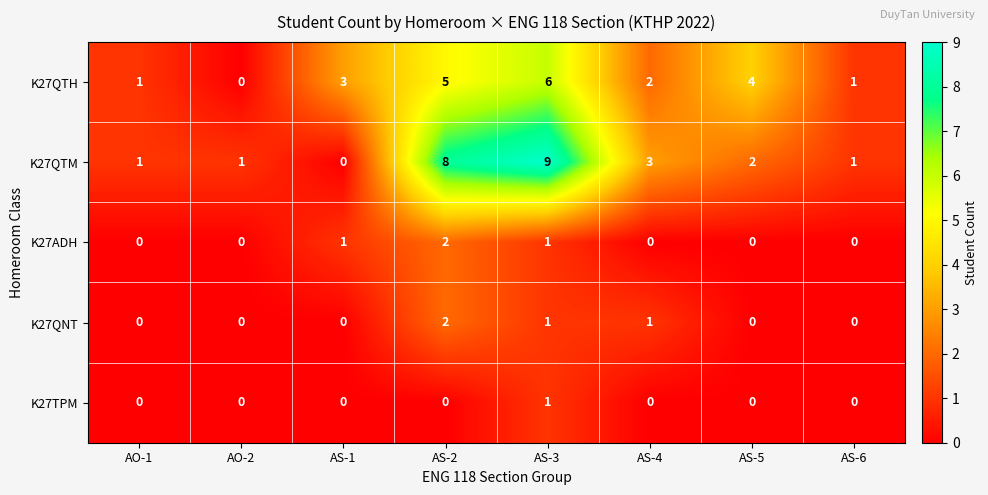

Which category has the highest value across all series?

AS-3